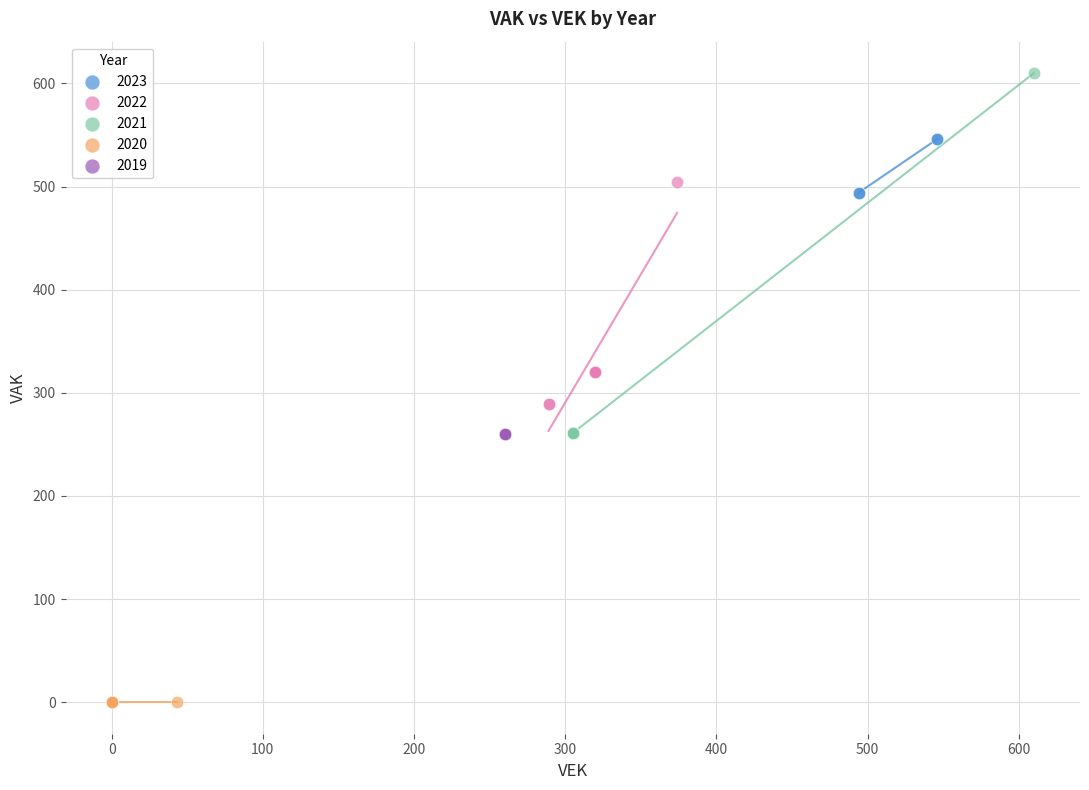

What are all the series names shown in the legend?

2023, 2022, 2021, 2020, 2019